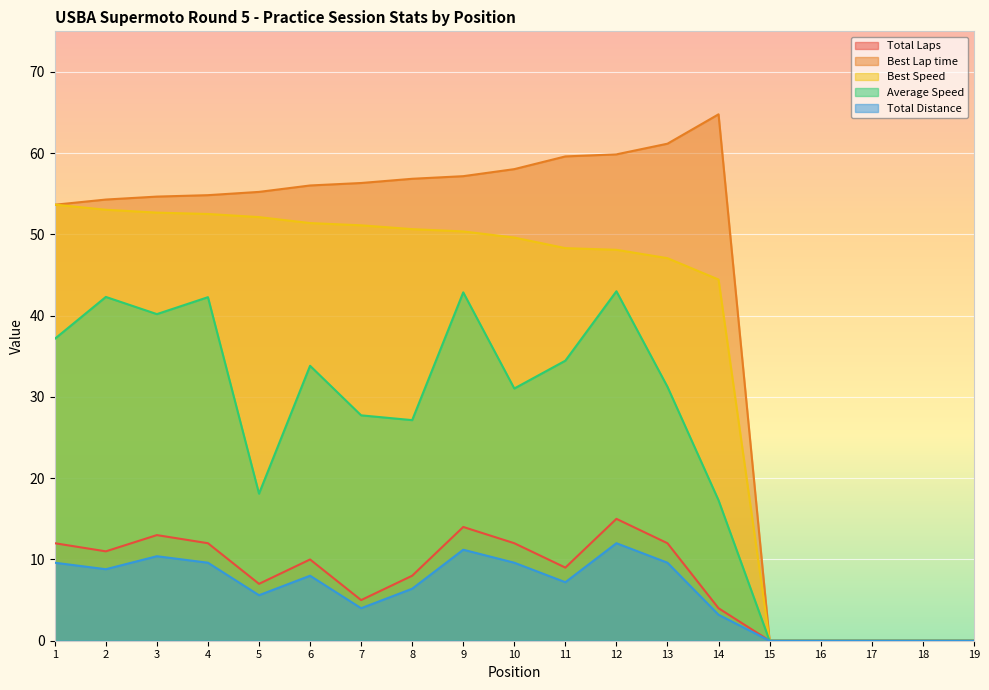

Rank the series by their maximum value, from highest to lowest.

Best Lap time, Best Speed, Average Speed, Total Laps, Total Distance